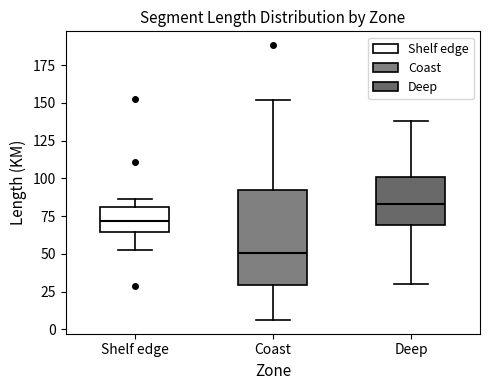

Where does the upper whisker of the box for Coast end on the y-axis? The values are not printed on the chart, so give them approximately, as read against the axis.

150